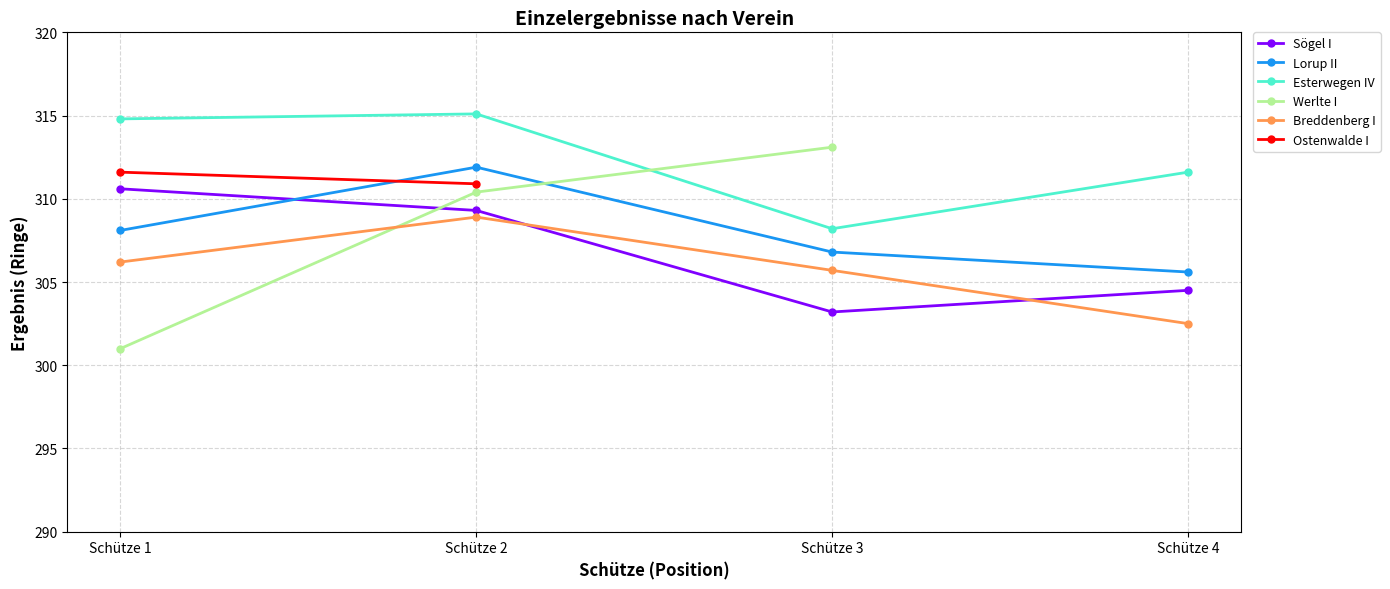

True or false: Esterwegen IV and Werlte I intersect in this chart.

True